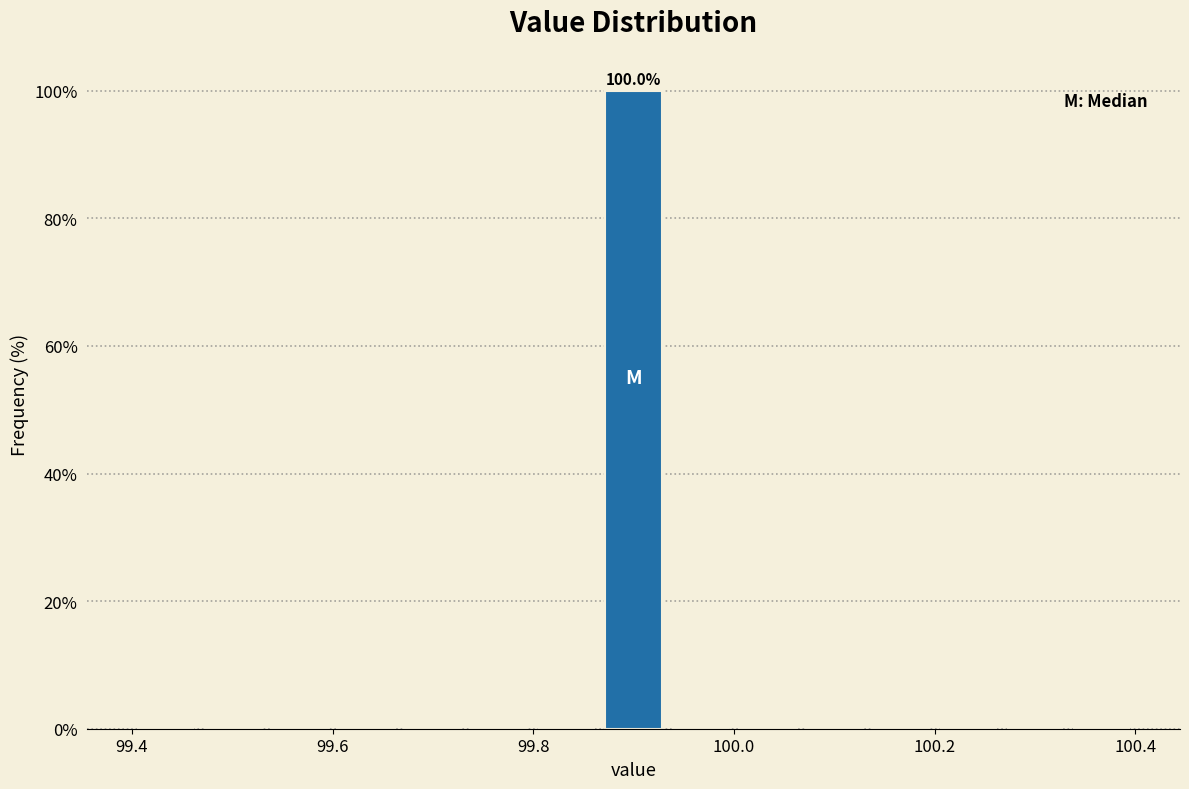

Read against the x-axis, roughly where is the centre of the tallest bar?

99.90